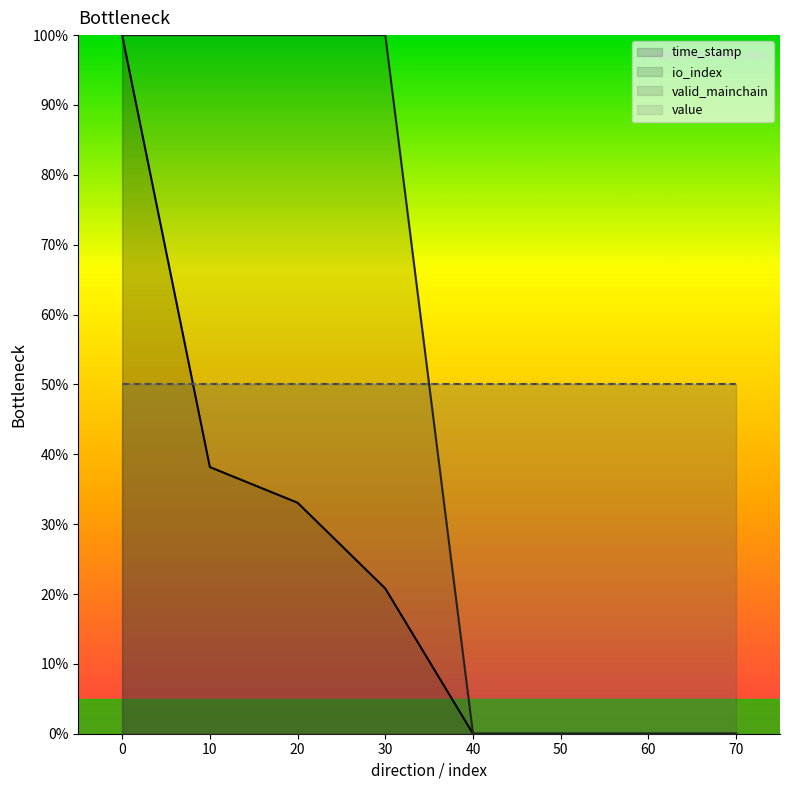

What is the difference between the maximum and minimum values in the io_index series?

100.0